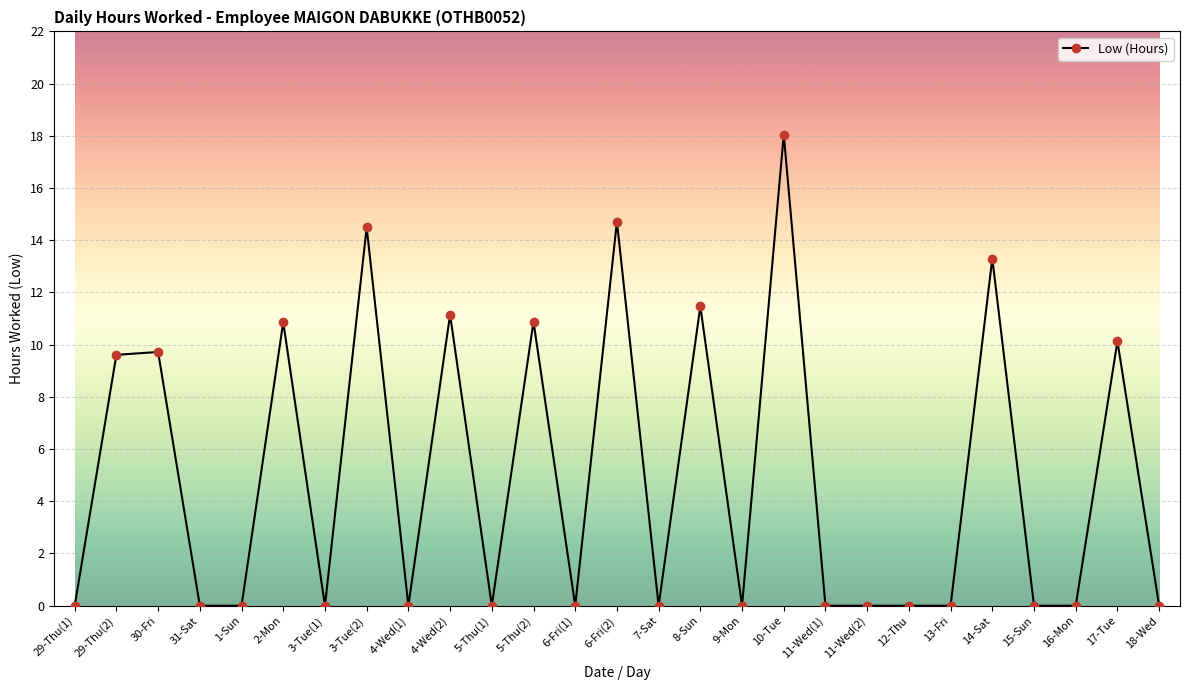

Reading right to left, what are all the values shown in this chart?

0.0	10.1	0.0	0.0	13.3	0.0	0.0	0.0	0.0	18.1	0.0	11.5	0.0	14.7	0.0	10.9	0.0	11.2	0.0	14.5	0.0	10.9	0.0	0.0	9.7	9.6	0.0